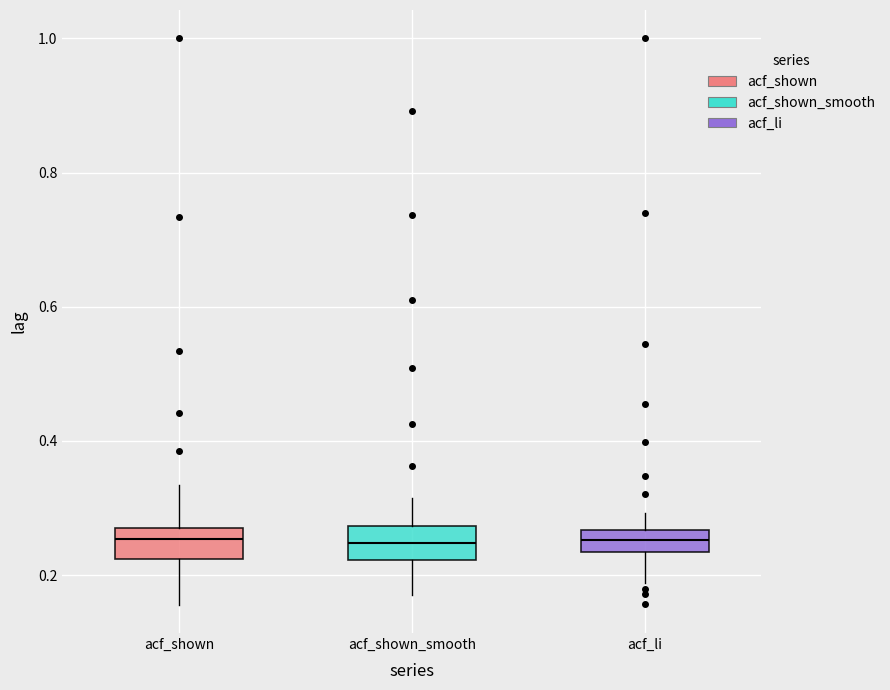

Where does the upper whisker of the box for acf_shown end on the y-axis? The values are not printed on the chart, so give them approximately, as read against the axis.

0.34